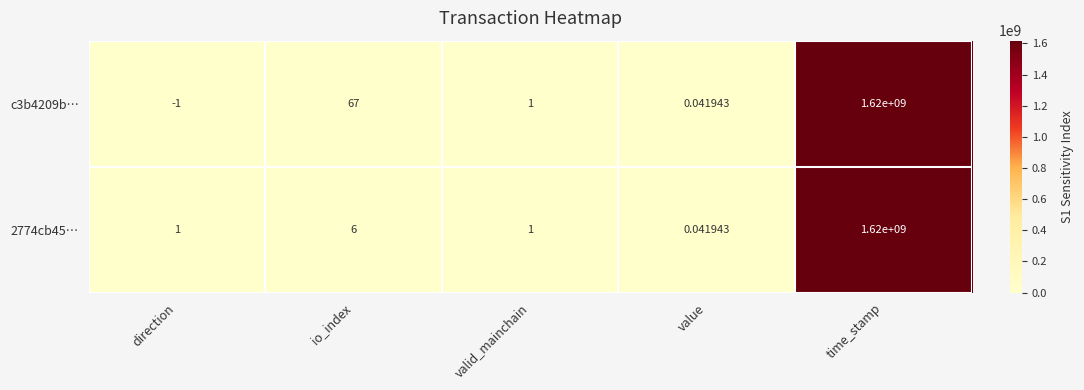

At which label is c3b4209b… closest to 809999999?

io_index